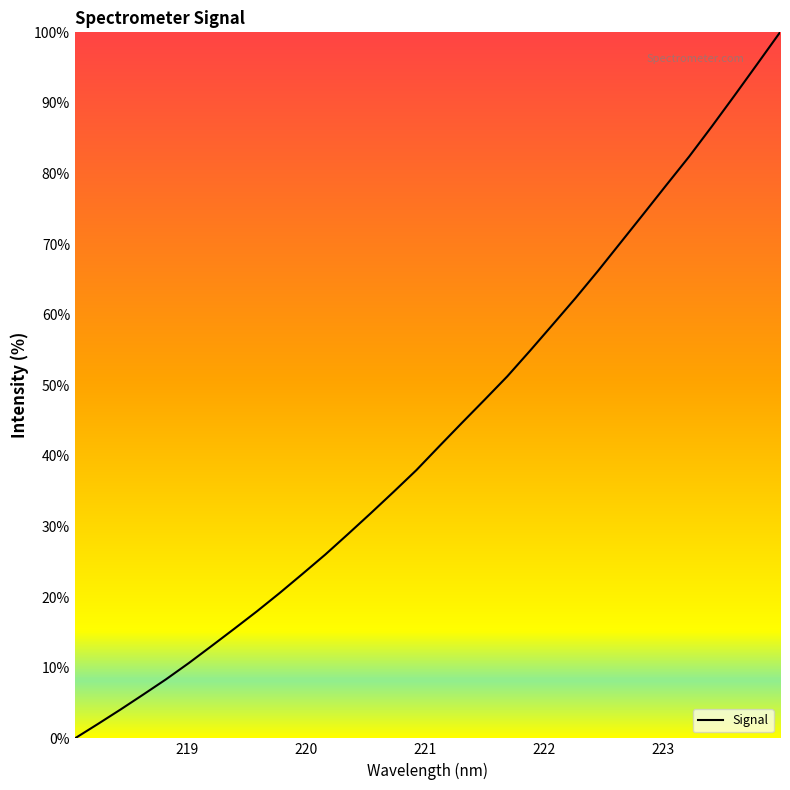

What is the greatest value displayed?

100.0